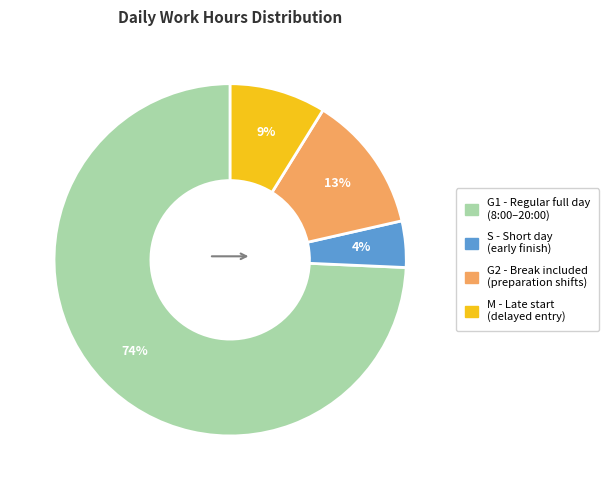

To the nearest percent, what is the difference between the largest and smallest slice percentages?

70%